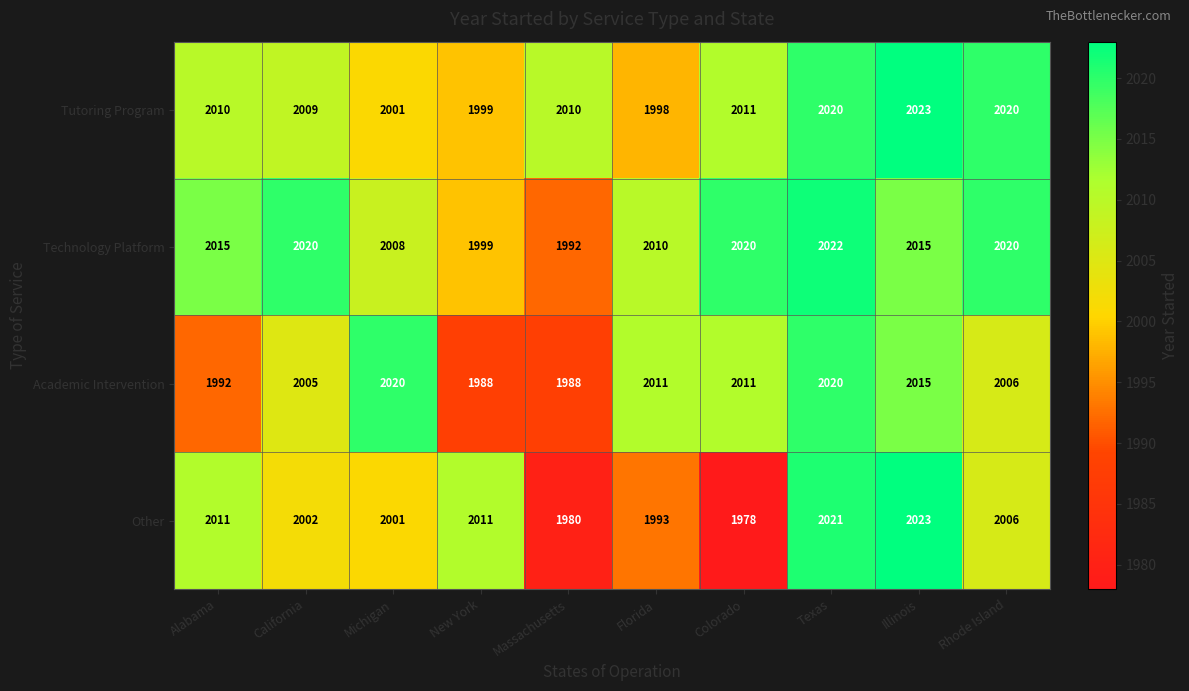

What is the sum of all Tutoring Program values?

20101